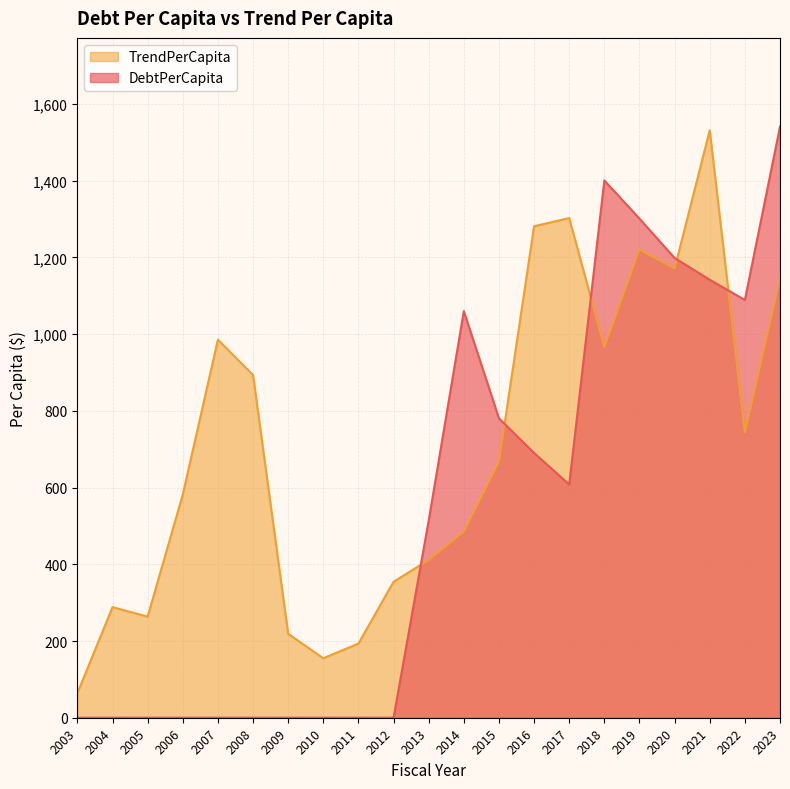

What is the average value of the DebtPerCapita series?

539.4